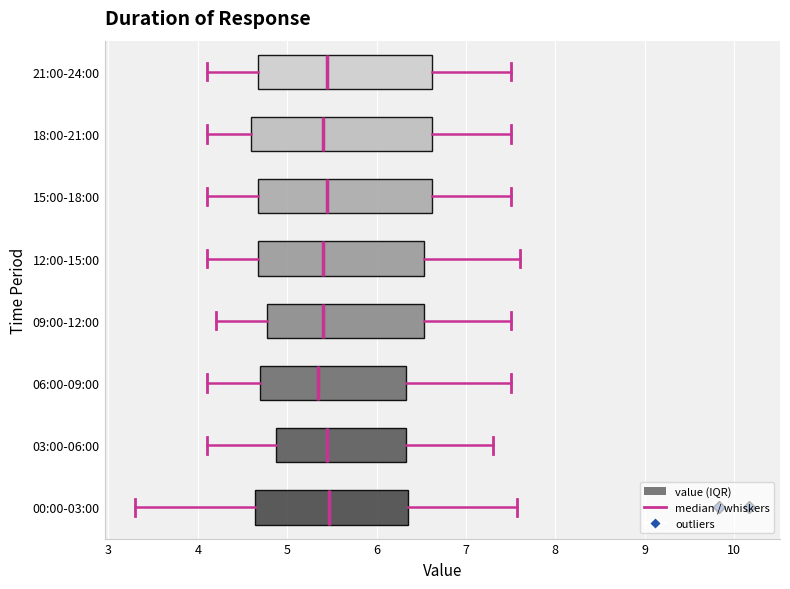

Reading bottom to top, transcribe this box plot: for each box, give where its median line is, the range the box spans, and where its two whiskers end, as read against the x-axis. The values are not printed on the chart, so give them approximately, as read against the axis.

00:00-03:00: median 5.5, box 4.6 to 6.3, whiskers 3.3 to 7.6
03:00-06:00: median 5.5, box 4.9 to 6.3, whiskers 4.1 to 7.3
06:00-09:00: median 5.4, box 4.7 to 6.3, whiskers 4.1 to 7.5
09:00-12:00: median 5.4, box 4.8 to 6.5, whiskers 4.2 to 7.5
12:00-15:00: median 5.4, box 4.7 to 6.5, whiskers 4.1 to 7.6
15:00-18:00: median 5.5, box 4.7 to 6.6, whiskers 4.1 to 7.5
18:00-21:00: median 5.4, box 4.6 to 6.6, whiskers 4.1 to 7.5
21:00-24:00: median 5.5, box 4.7 to 6.6, whiskers 4.1 to 7.5